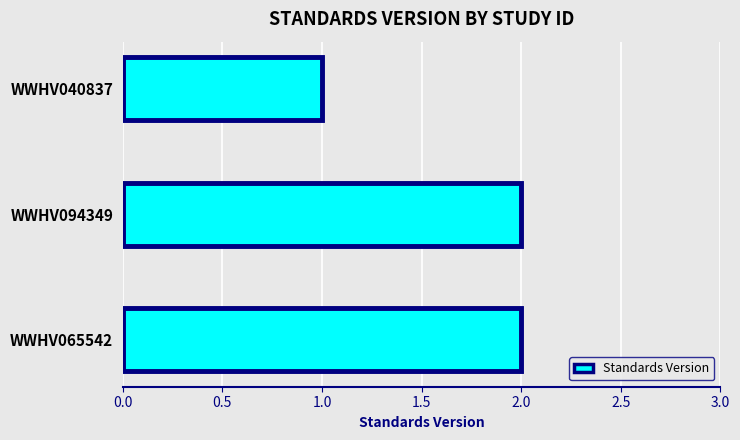

What is the minimum value shown in the chart?

1